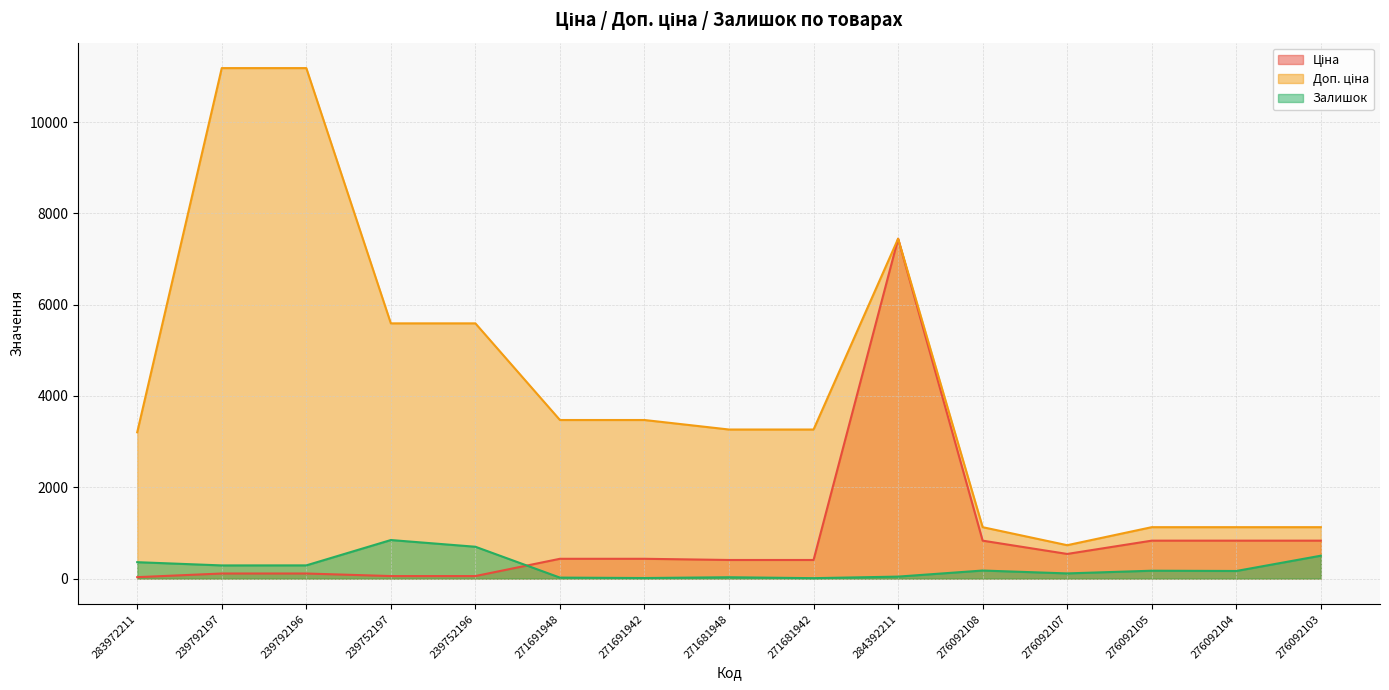

True or false: Ціна has a value of 501.3 at 276092103.

False